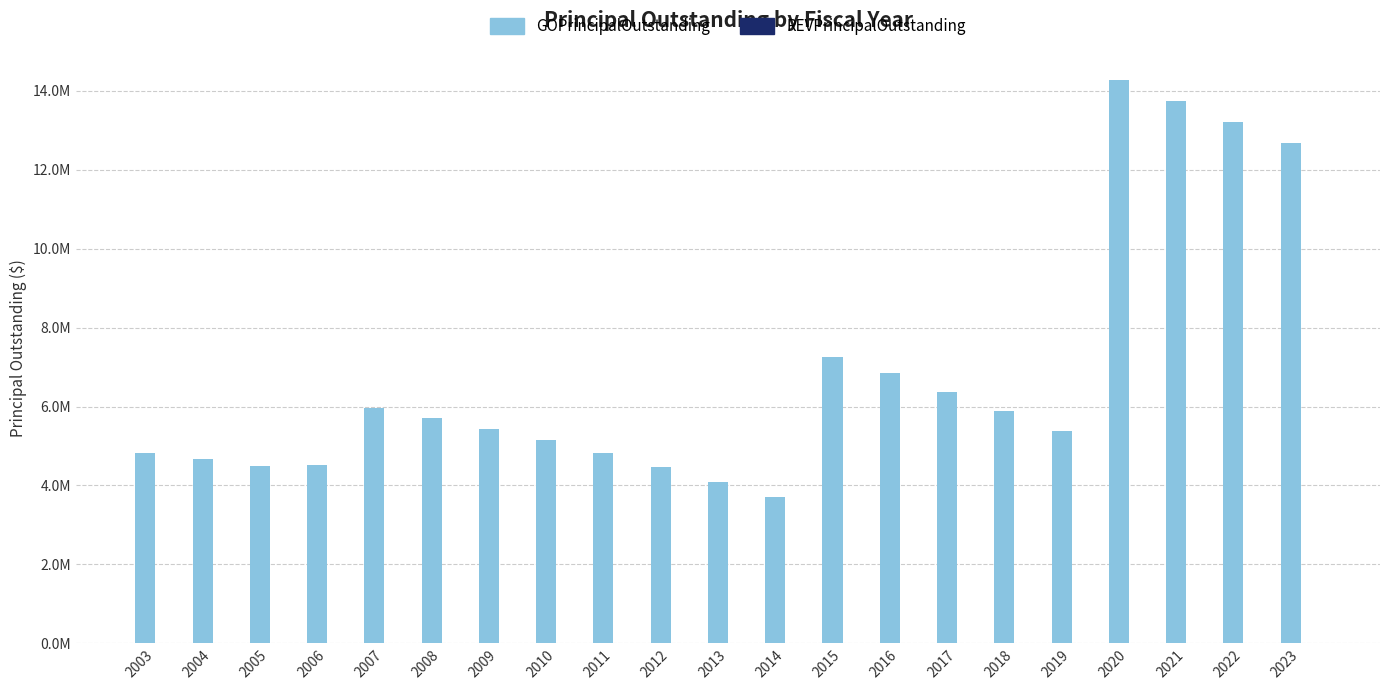

Does the chart contain stacked bars?

No